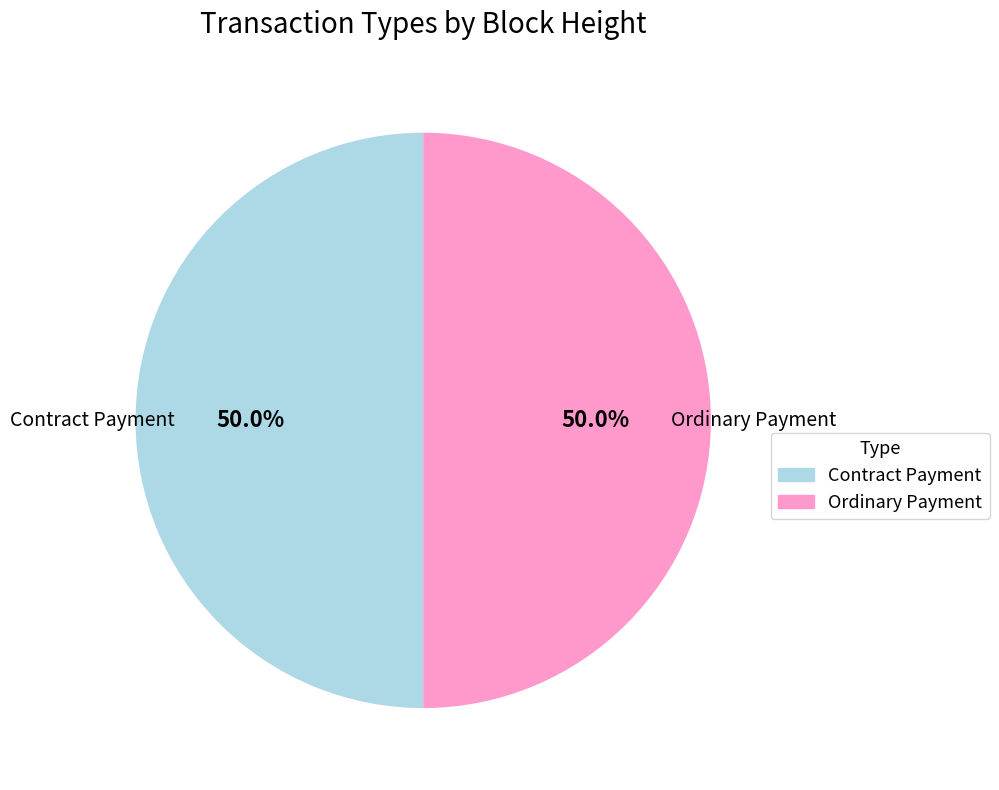

To the nearest percent, what percentage of the pie is Ordinary Payment?

50%